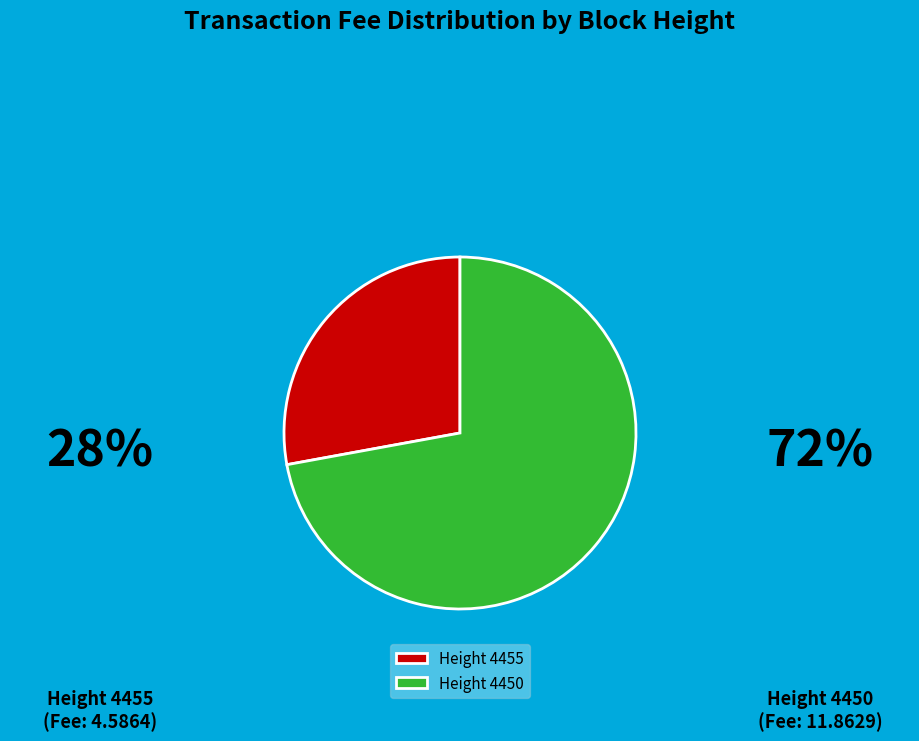

Between Height 4450 and Height 4455, which is larger?

Height 4450